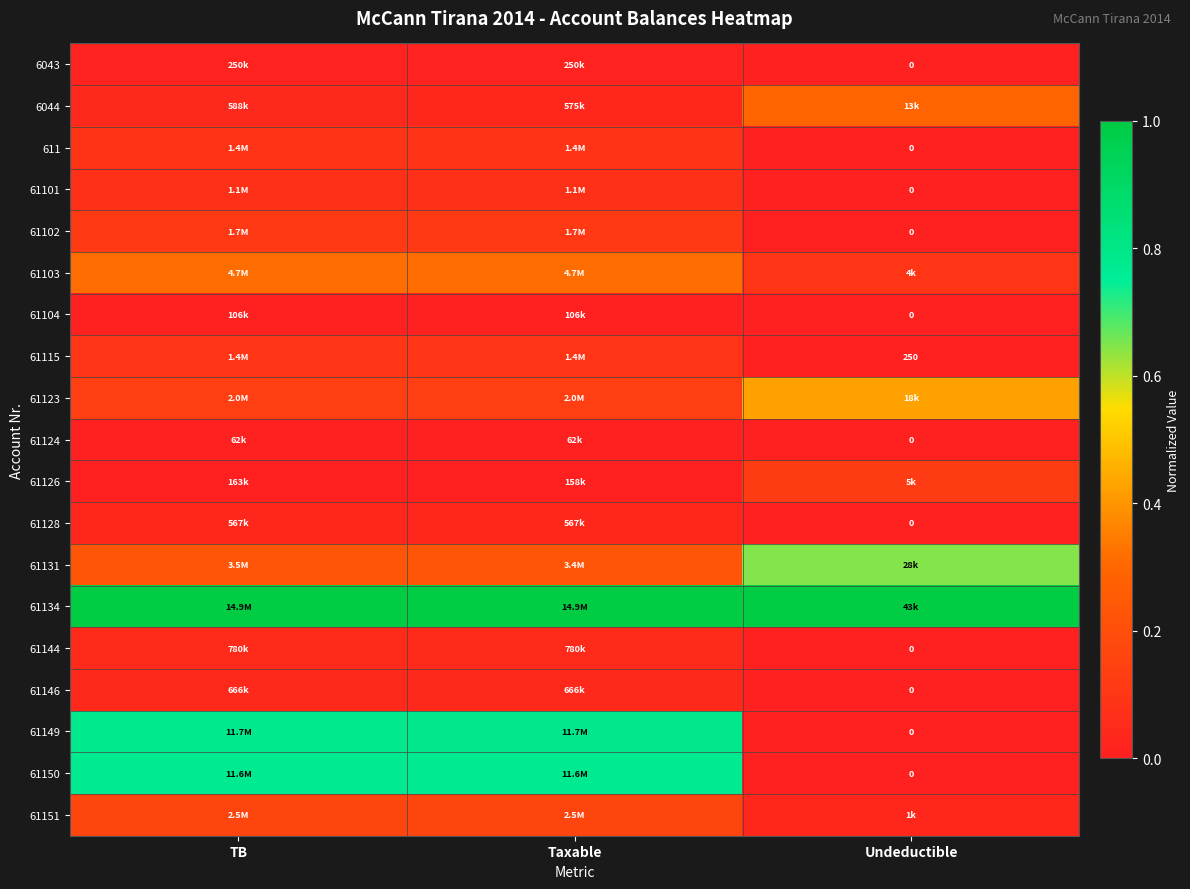

Where is 61144 nearest to the value 0?

Undeductible